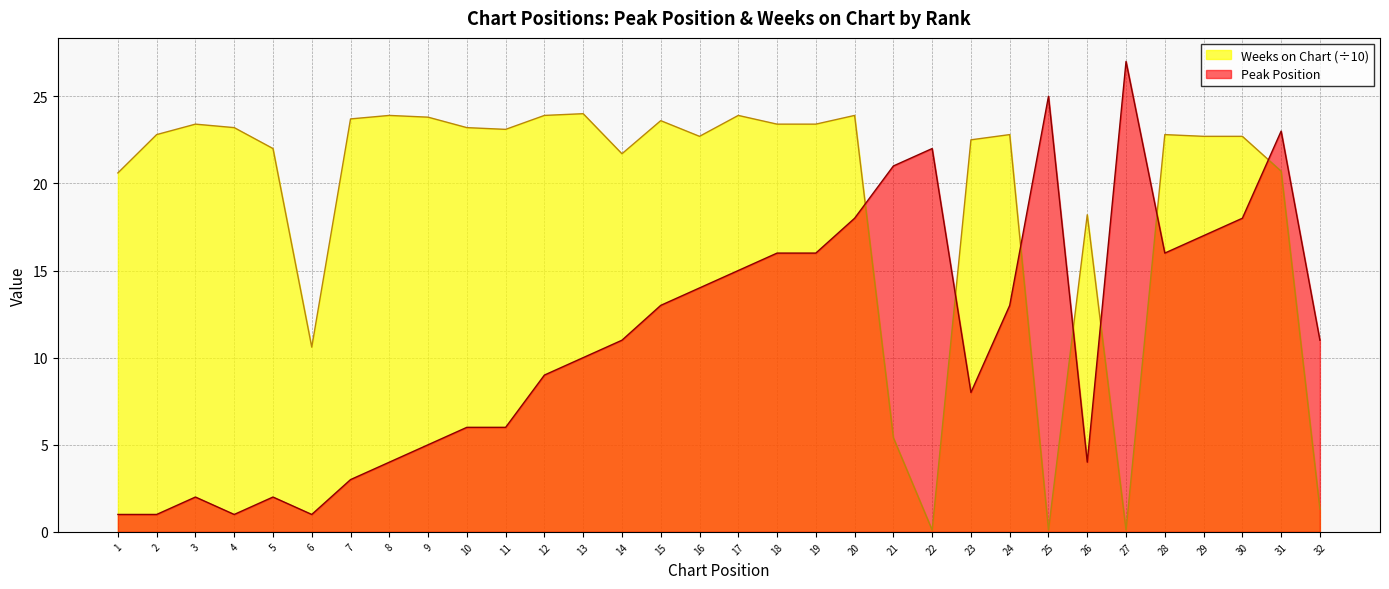

What is the difference between the highest and lowest values at 15?

10.6